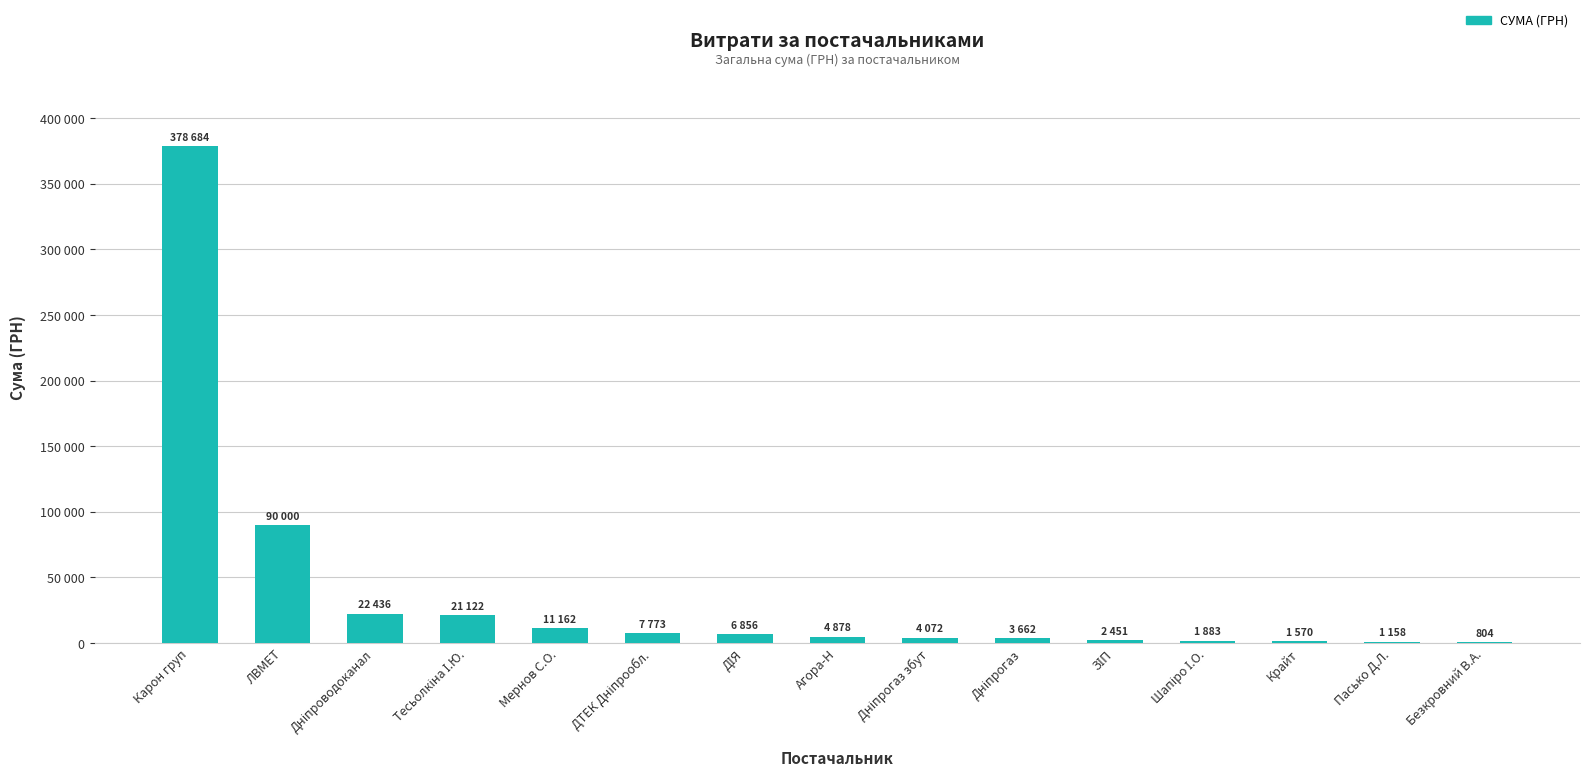

Are the bars horizontal?

No